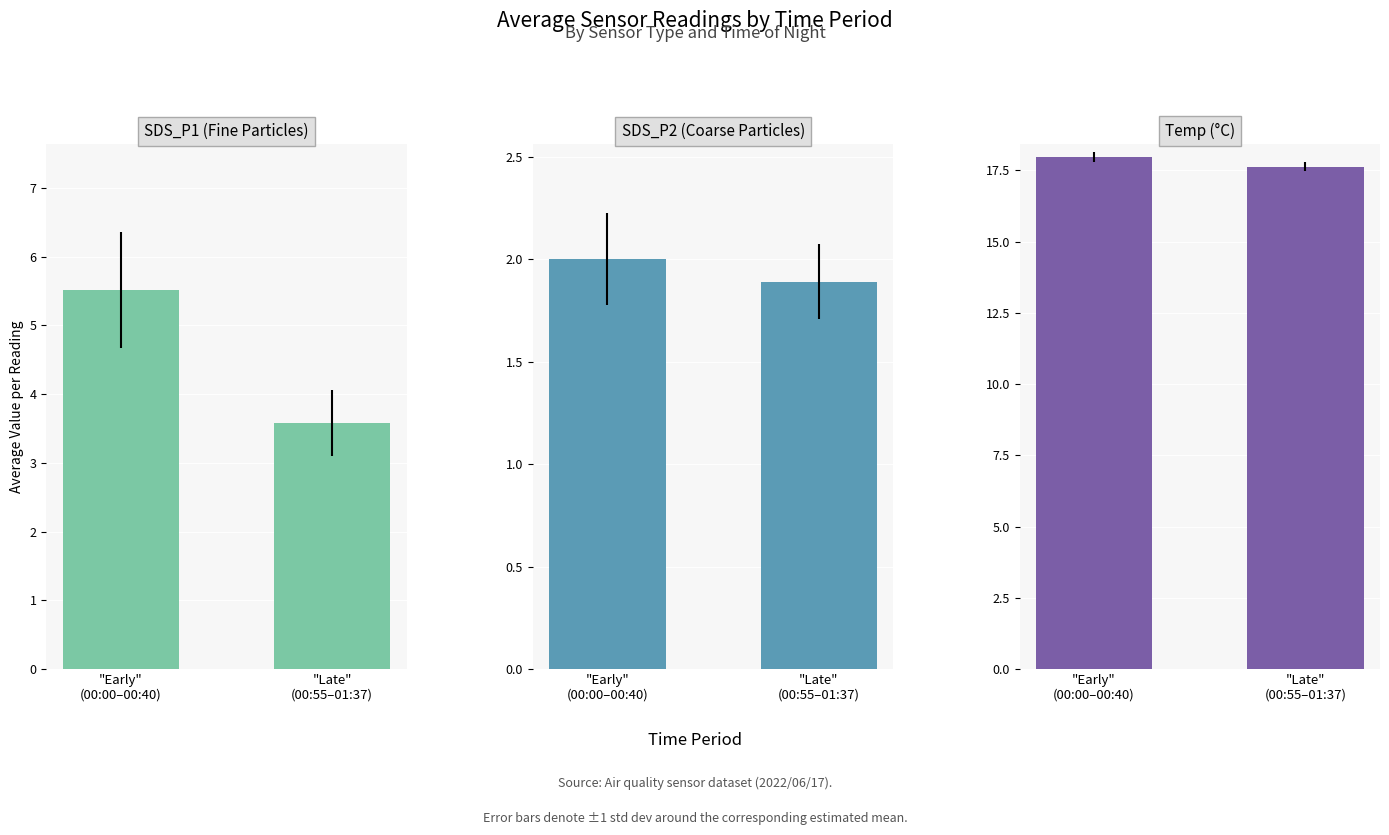

What value does the SDS_P1 (Fine Particles) series have at "Late"
(00:55–01:37)?

3.6